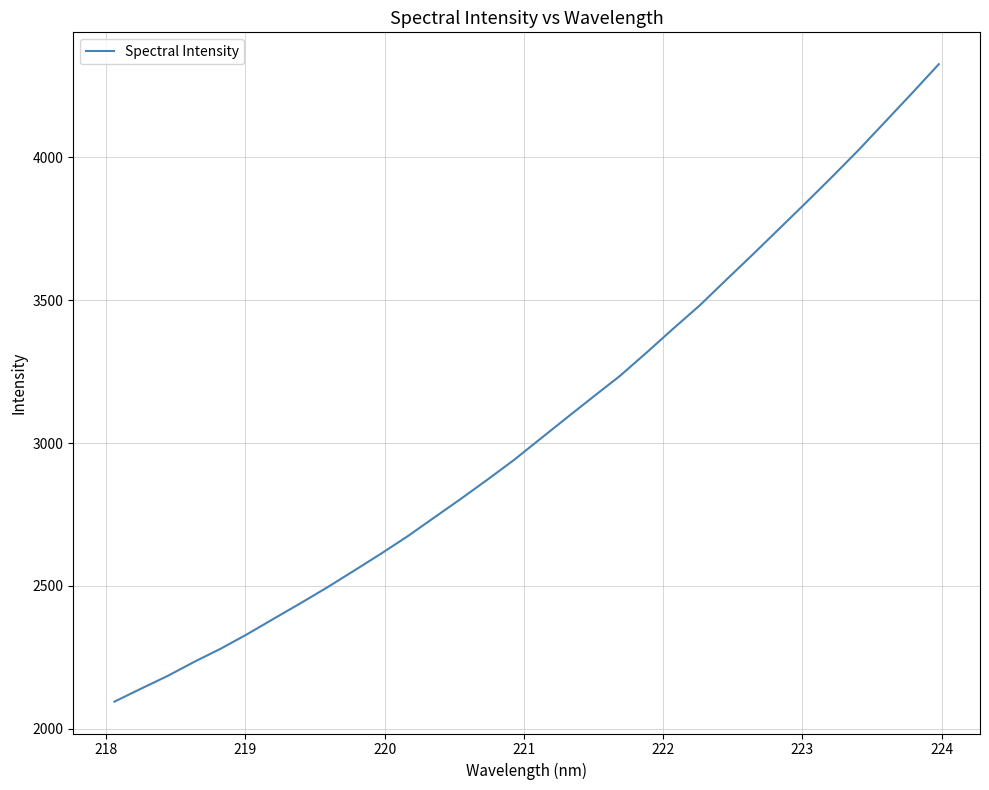

What is the greatest value displayed?

4325.4